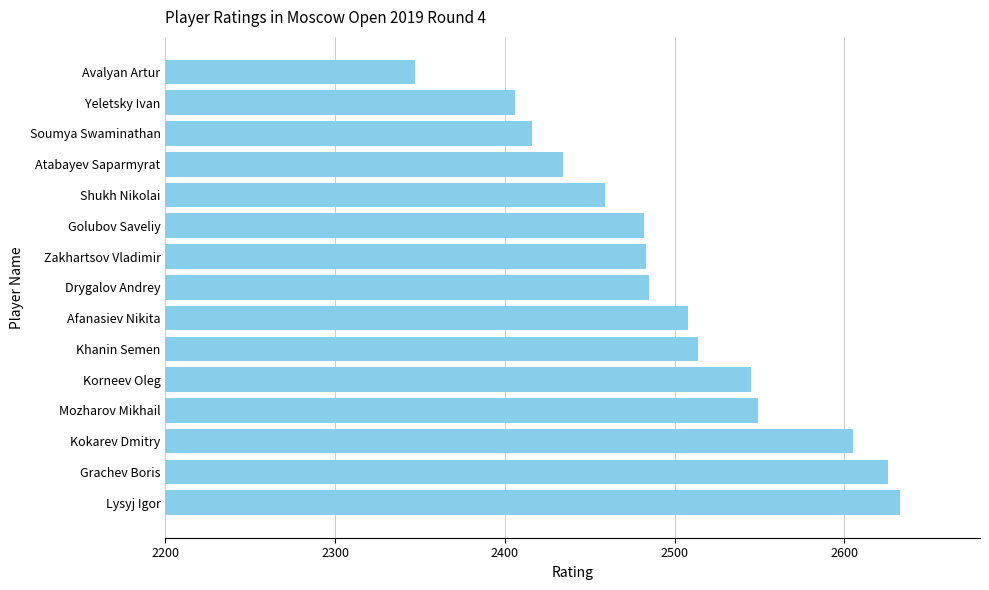

What is the average value?

2499